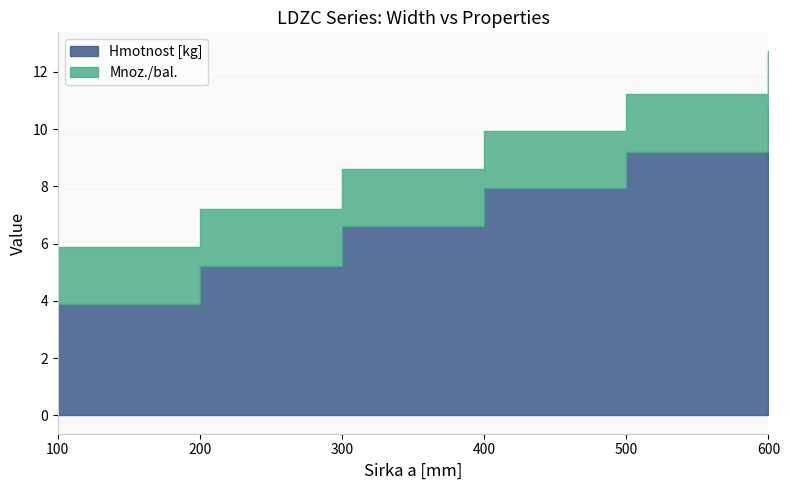

True or false: Hmotnost [kg] and Mnoz./bal. intersect in this chart.

False